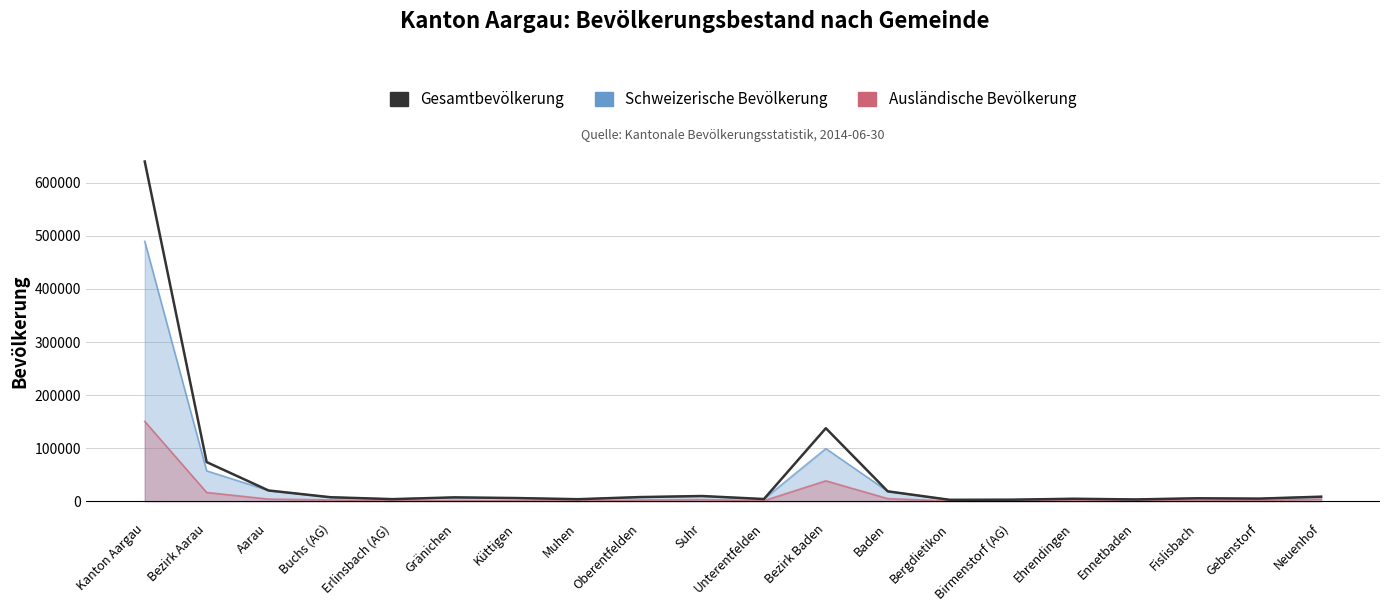

What is the label of the 1st point from the left?

Kanton Aargau